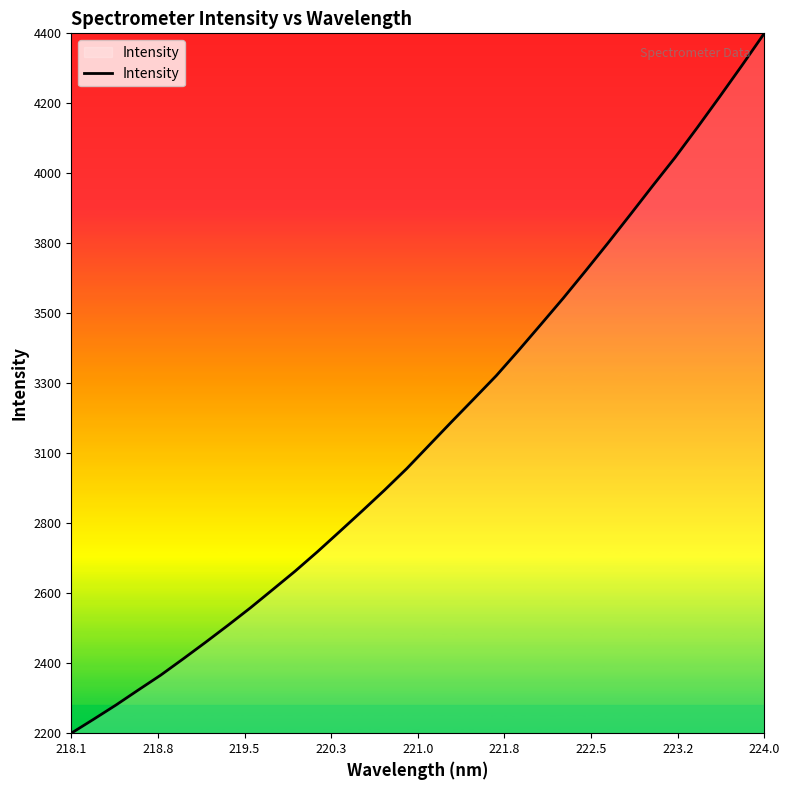

Does the chart have visible grid lines?

No